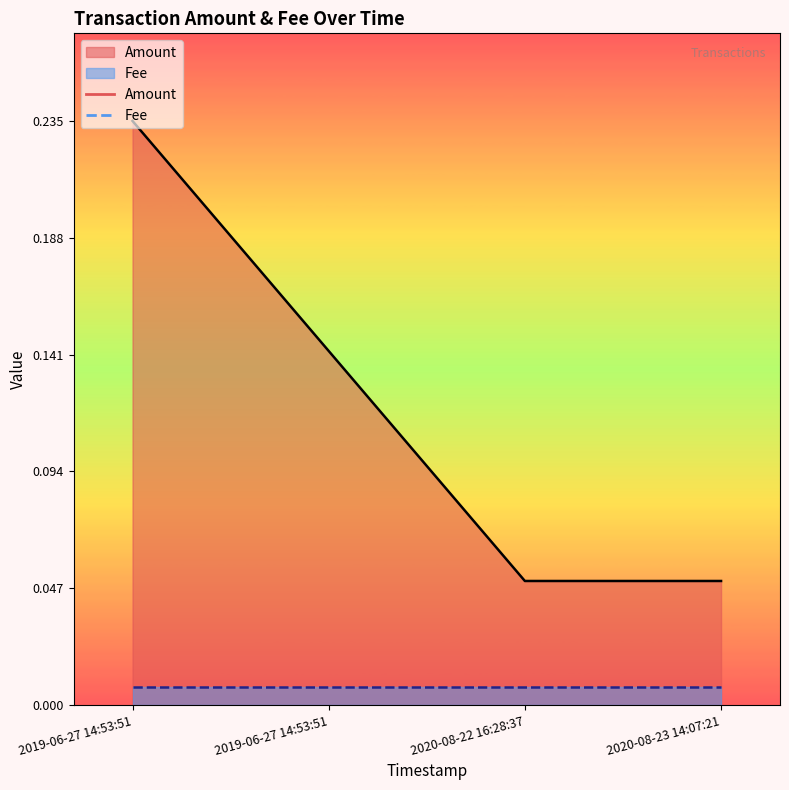

Which has a higher value, 2020-08-22 16:28:37 or 2019-06-27 14:53:51?

2019-06-27 14:53:51